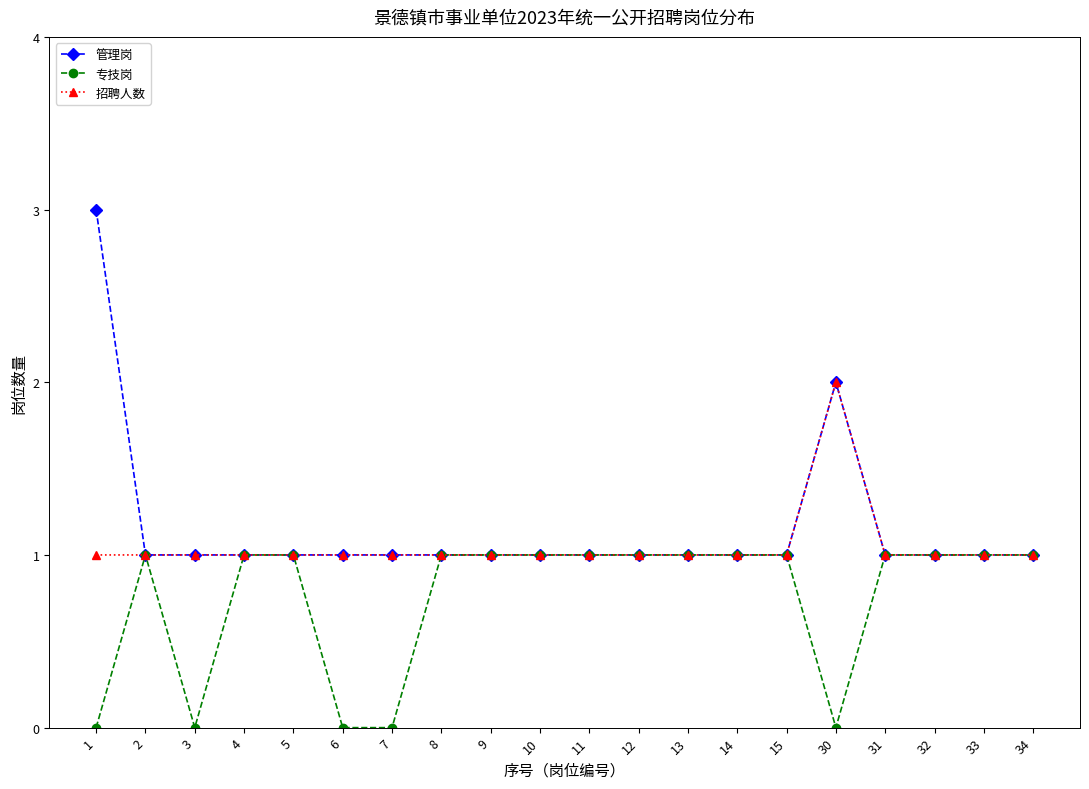

What is the total value across all series at 1?

4